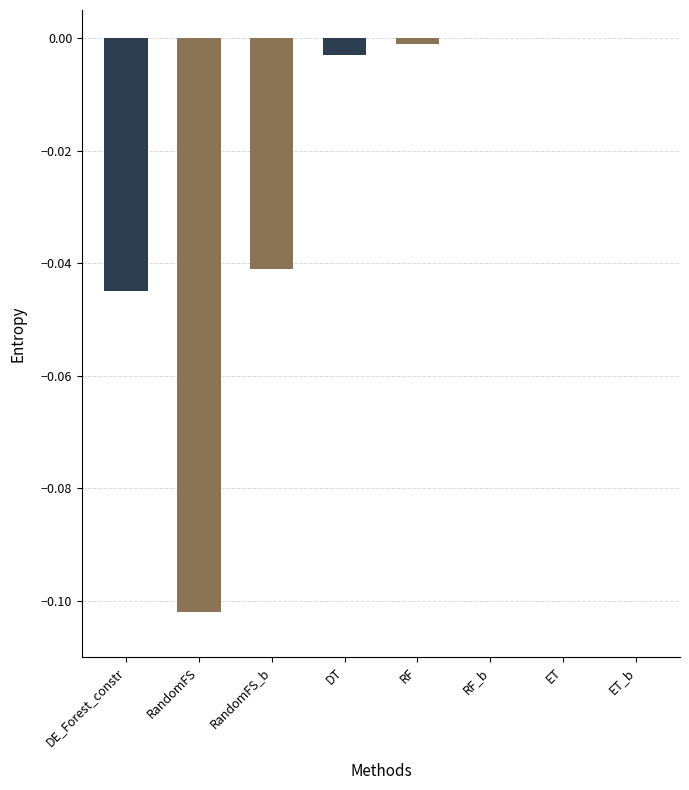

Which has a higher value, ET_b or RandomFS_b?

ET_b